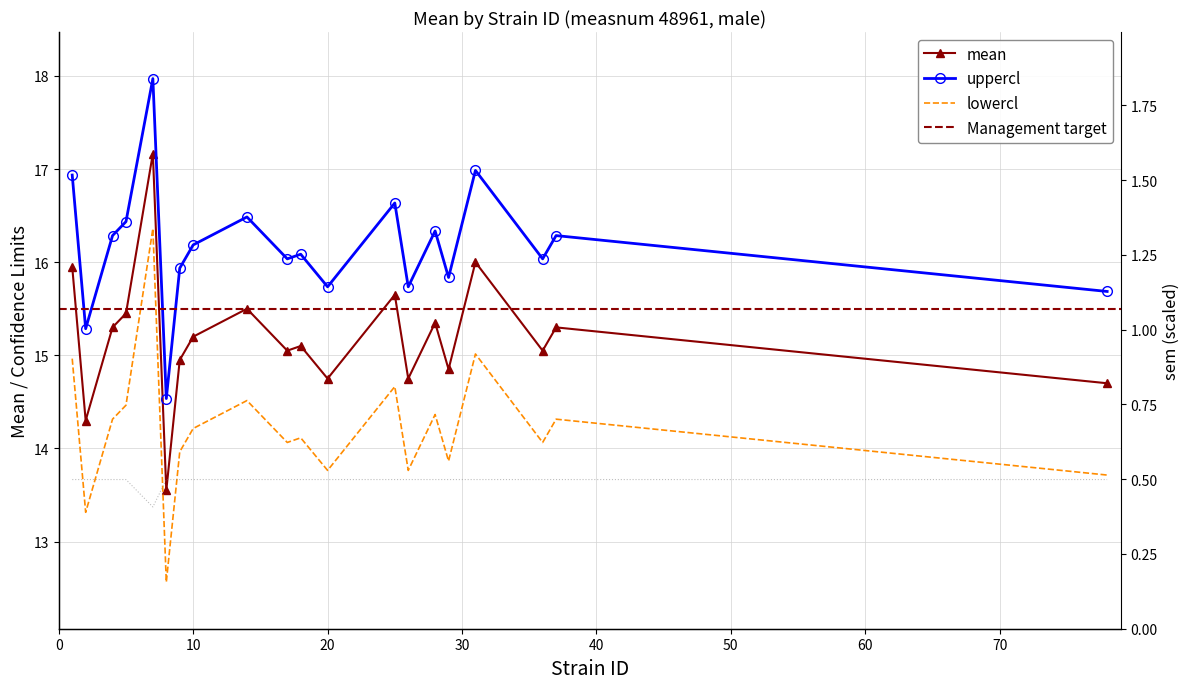

What is the average value of the mean series?

15.2